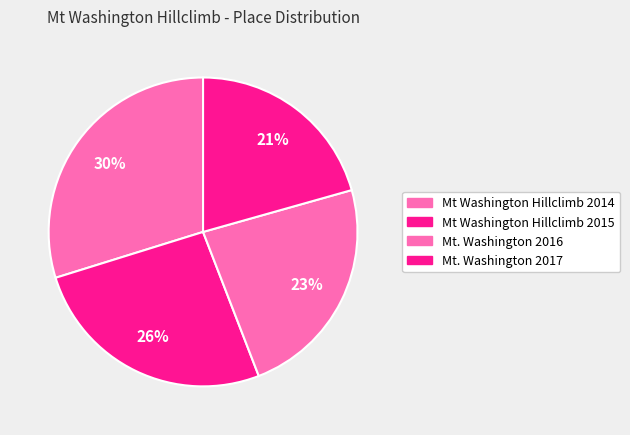

What is the largest slice in the pie chart?

Mt Washington Hillclimb 2014